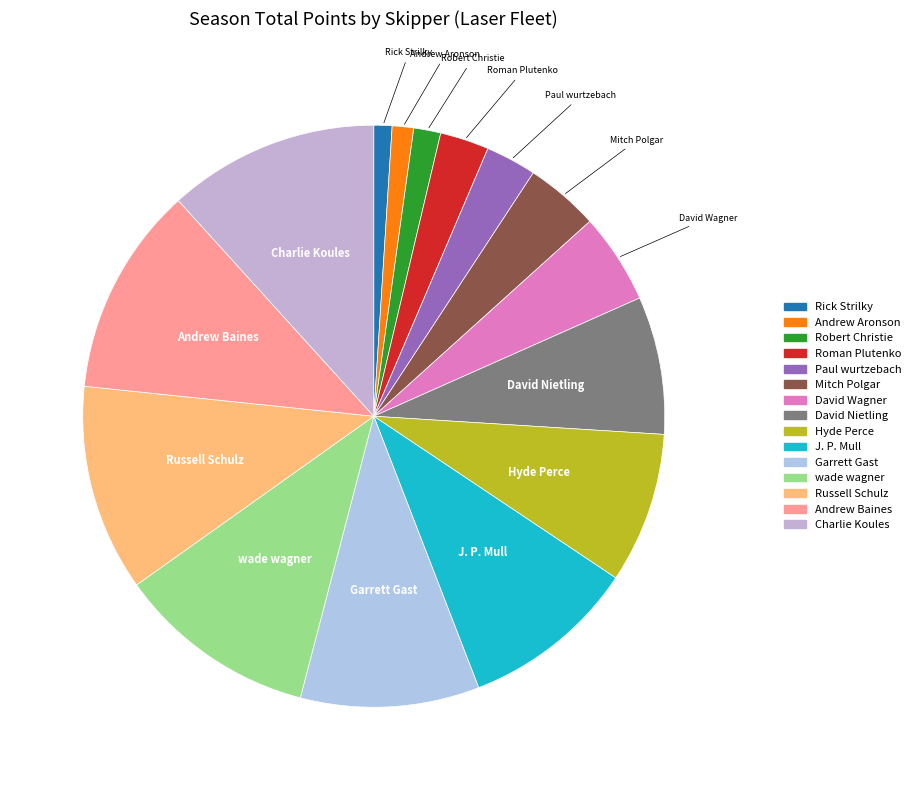

Does Andrew Aronson represent more than half of the total?

No